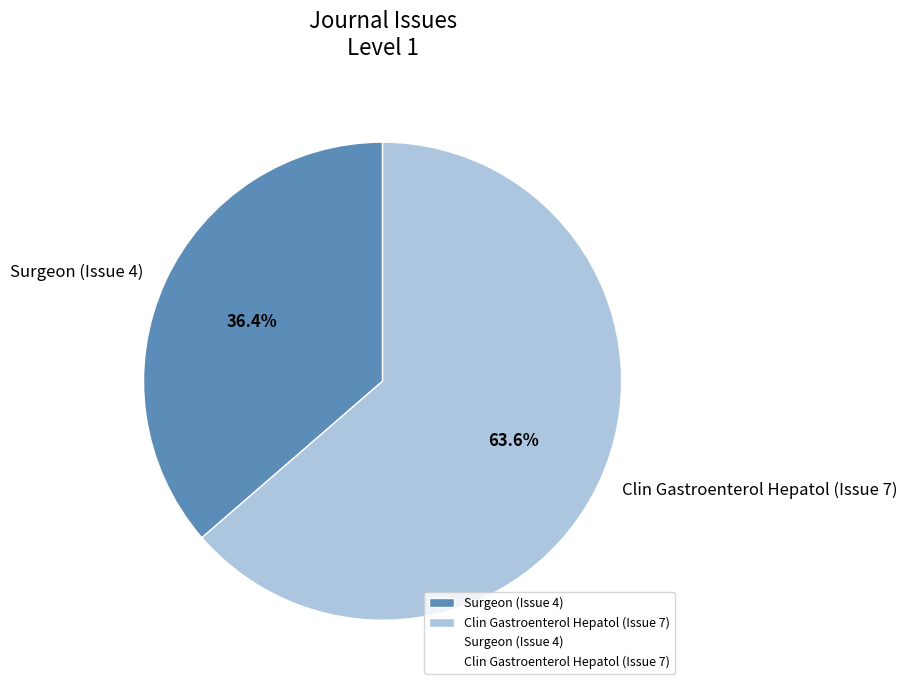

Between Clin Gastroenterol Hepatol (Issue 7) and Surgeon (Issue 4), which is larger?

Clin Gastroenterol Hepatol (Issue 7)